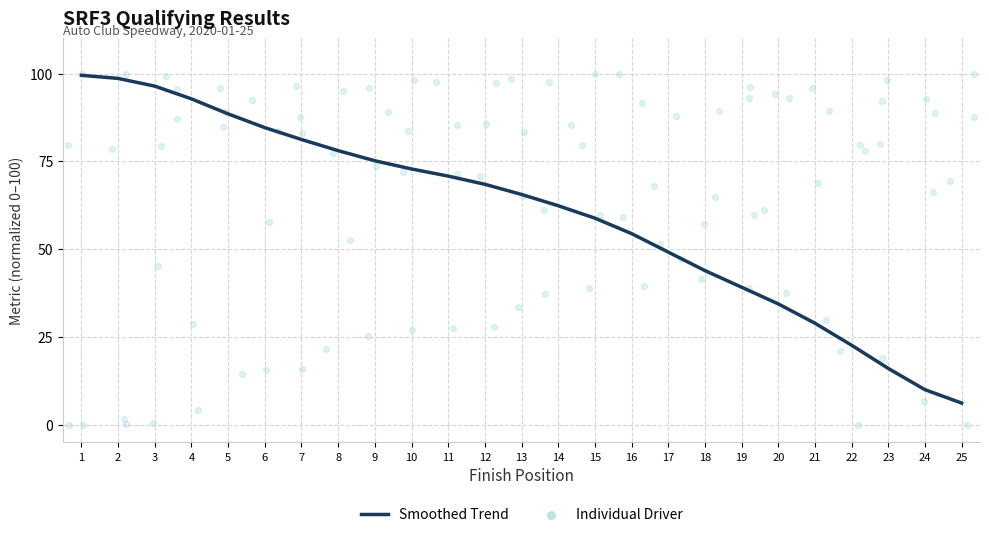

Which has a higher value, 4 or 2?

2